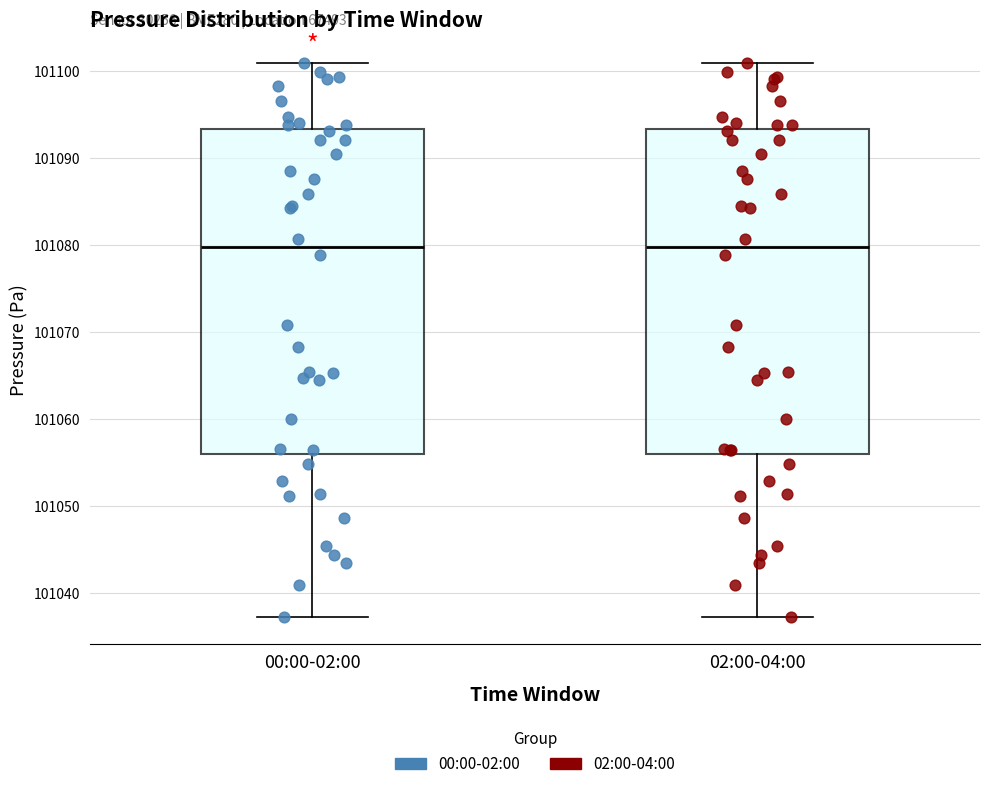

Reading left to right, transcribe this box plot: for each box, give where its median line is, the range the box spans, and where its two whiskers end, as read against the y-axis. The values are not printed on the chart, so give them approximately, as read against the axis.

00:00-02:00: median 101080, box 101056 to 101093, whiskers 101037 to 101101
02:00-04:00: median 101080, box 101056 to 101093, whiskers 101037 to 101101